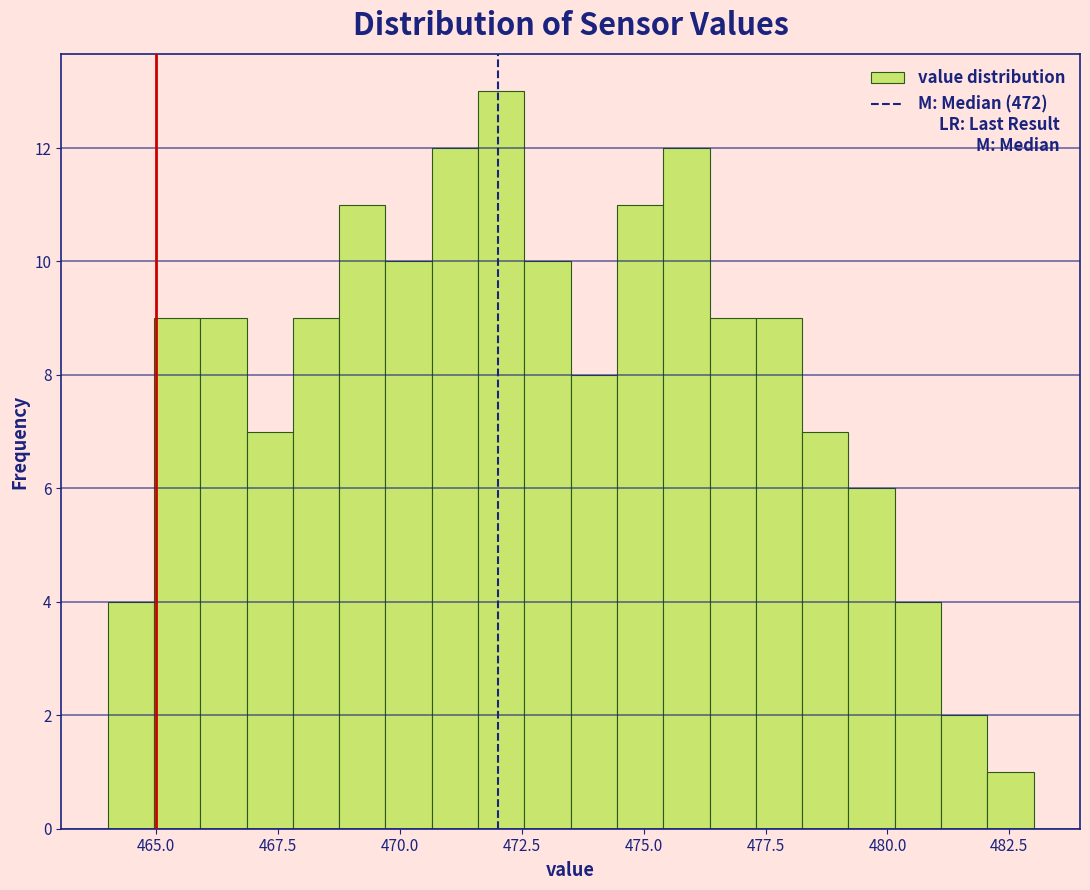

Read against the x-axis, roughly where is the centre of the tallest bar?

472.0